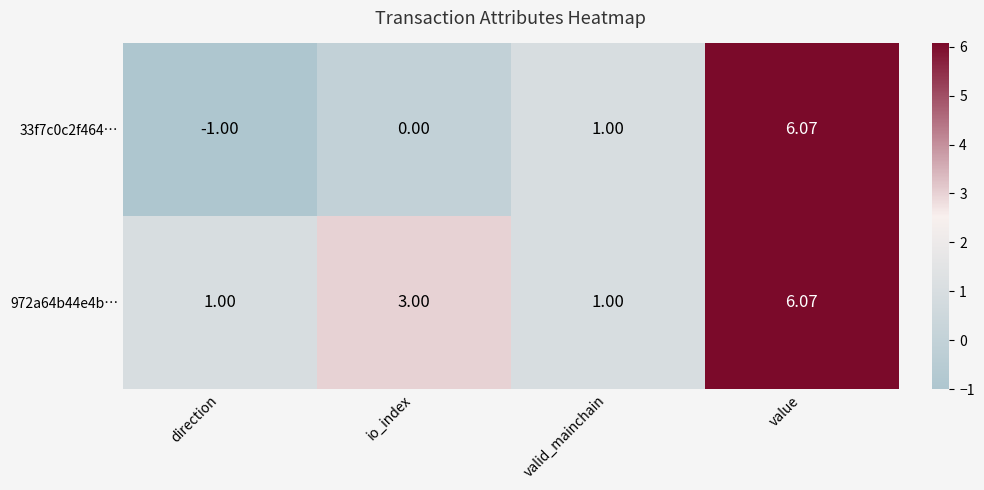

Which category has the highest value across all series?

value